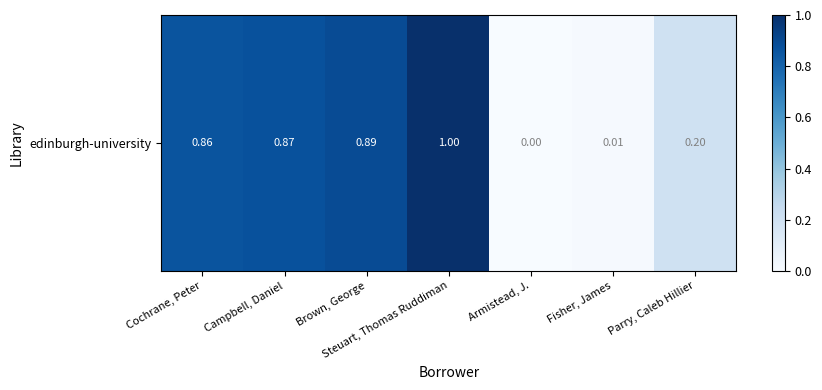

How many values exceed 0?

6